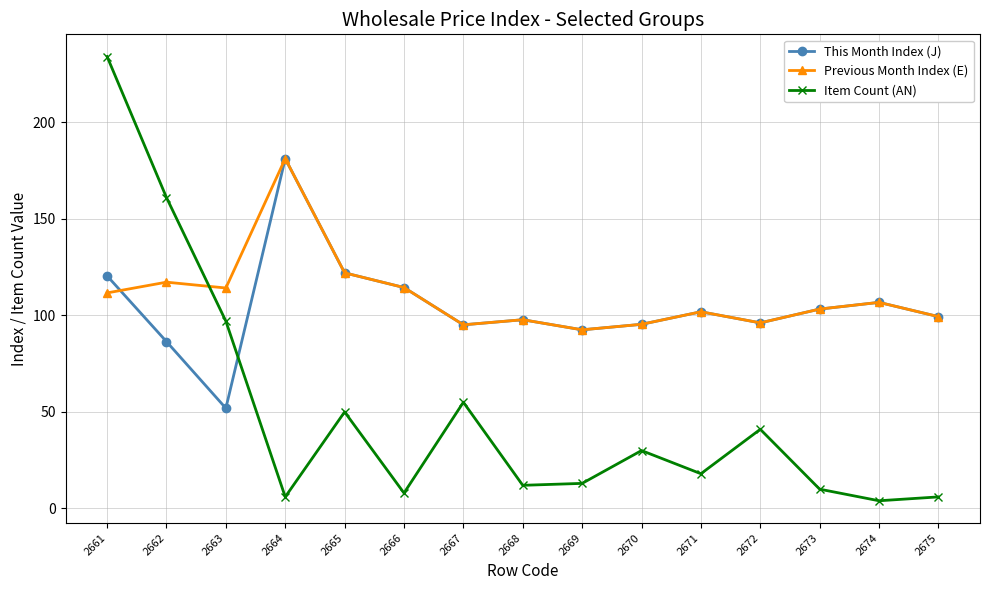

What is the difference between the maximum and second lowest values in the This Month Index (J) series?

94.7